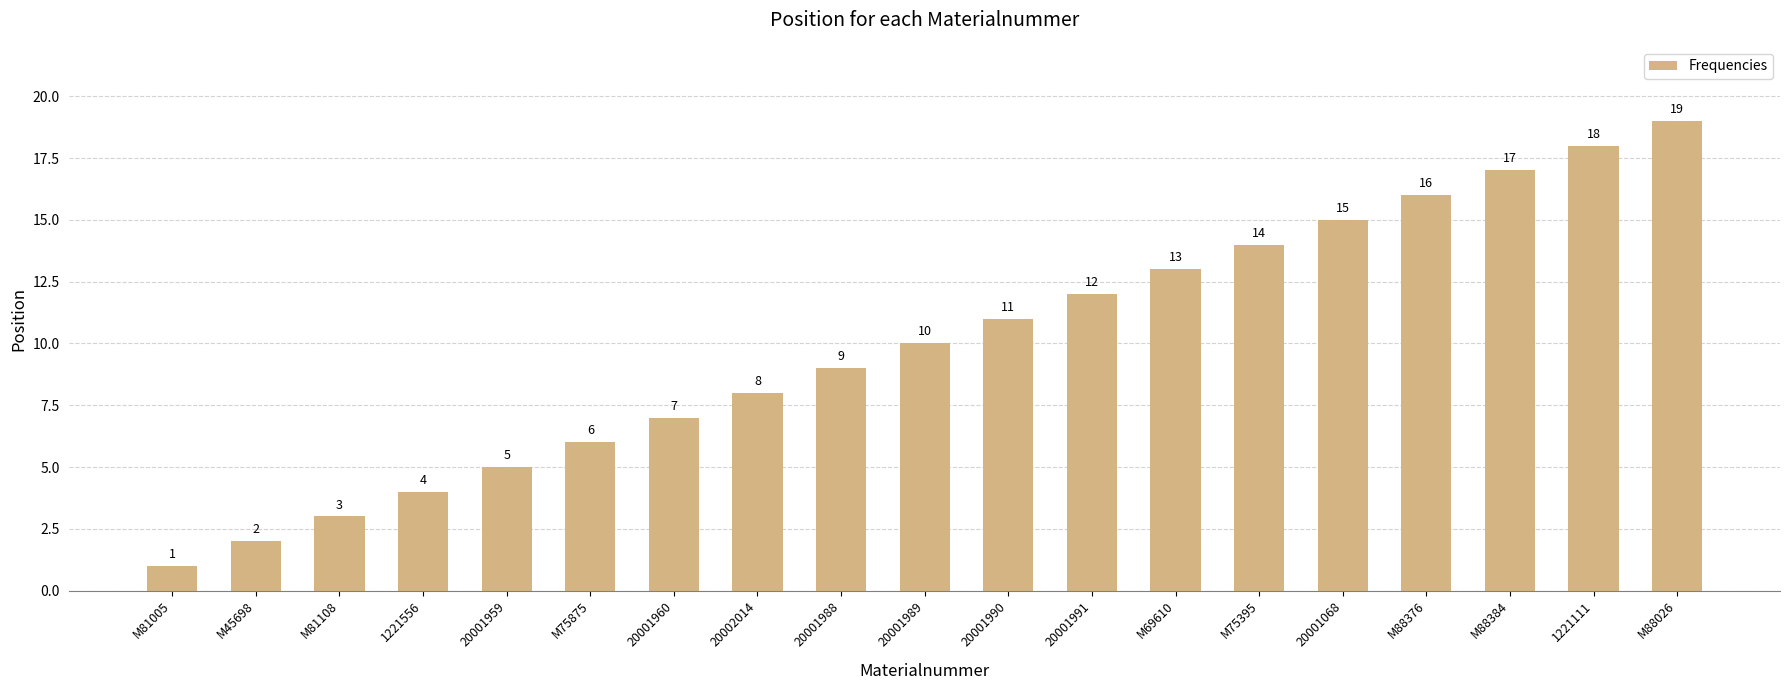

At which category does the chart reach its minimum across all series?

M81005